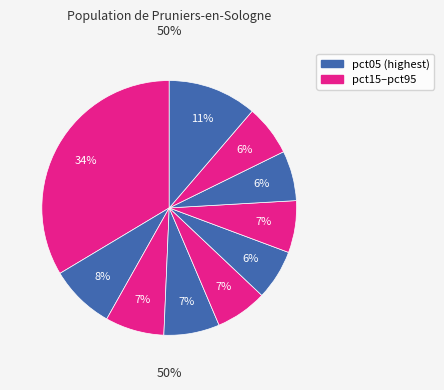

How many segments does this pie chart have?

10